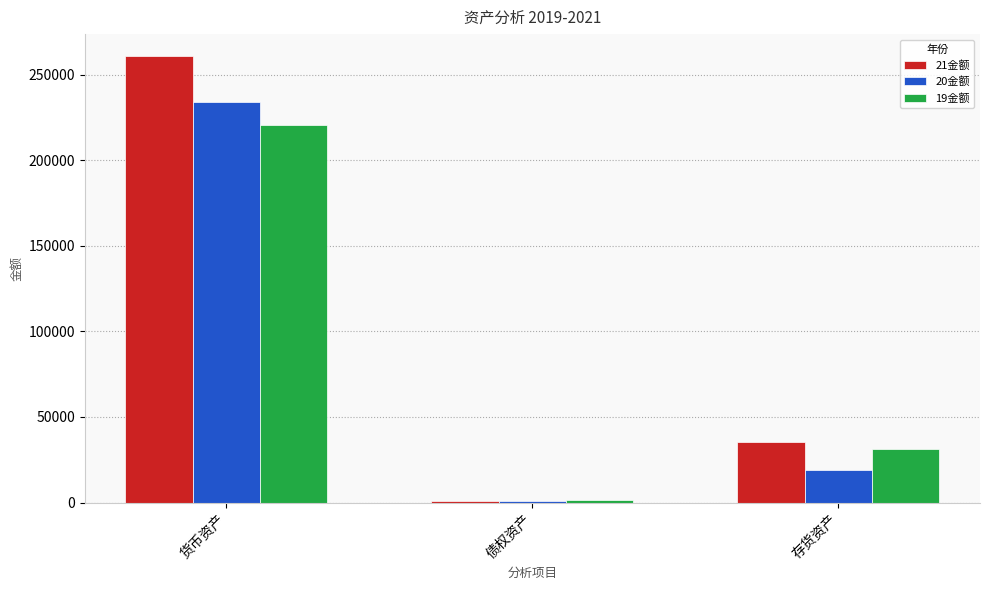

Count the number of categories in the chart.

3